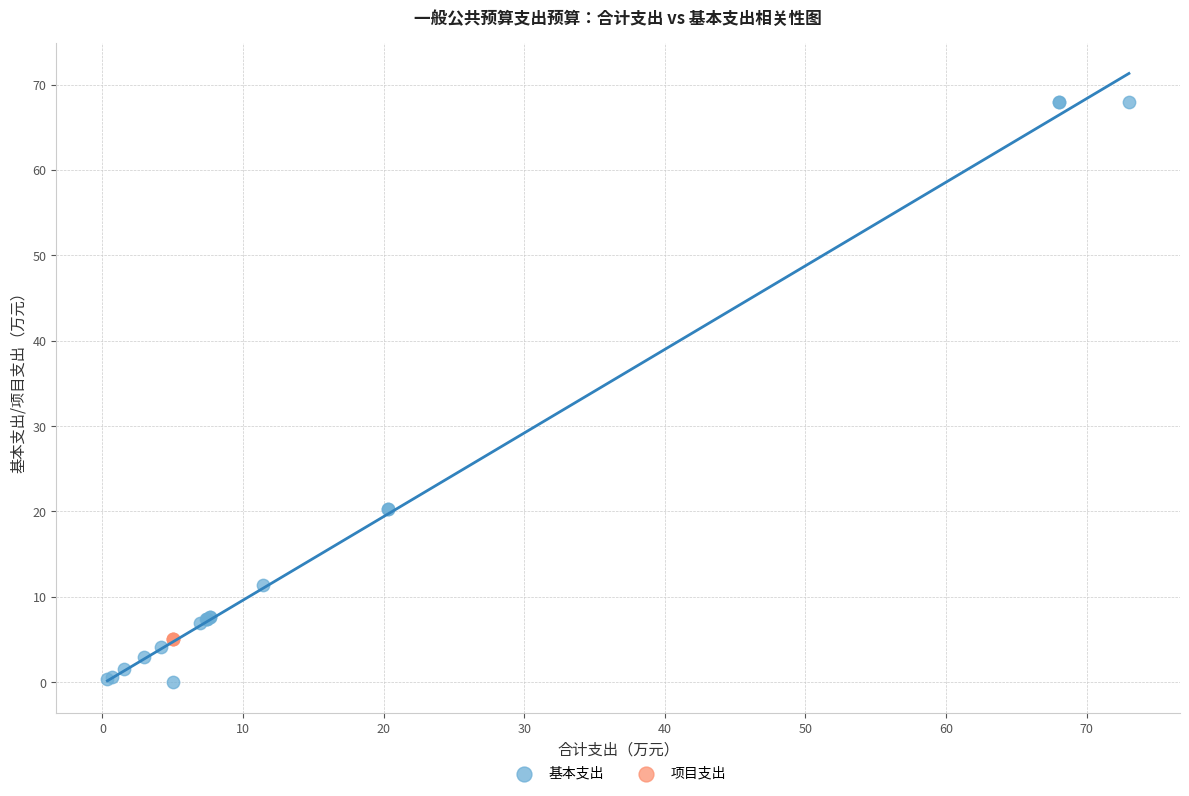

Which series contains the lowest Y value?

基本支出